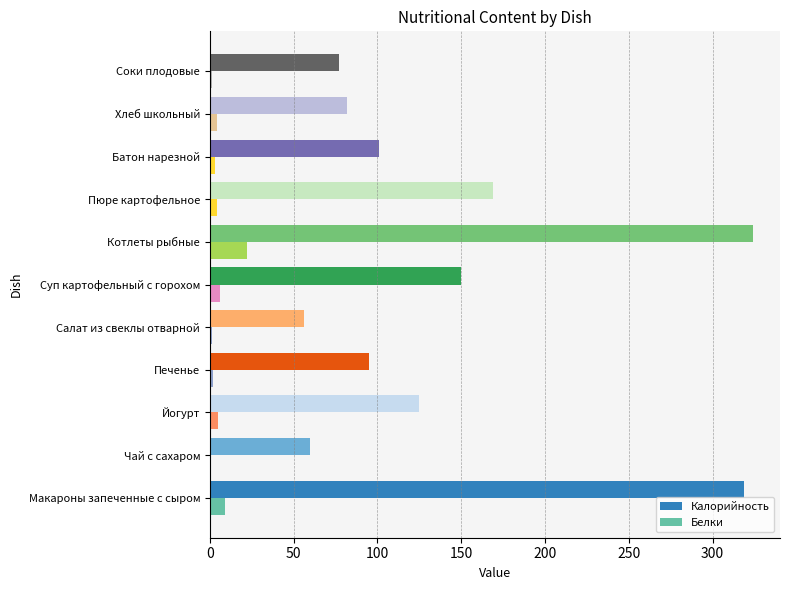

True or false: Калорийность has a value of 36 at Хлеб школьный.

False